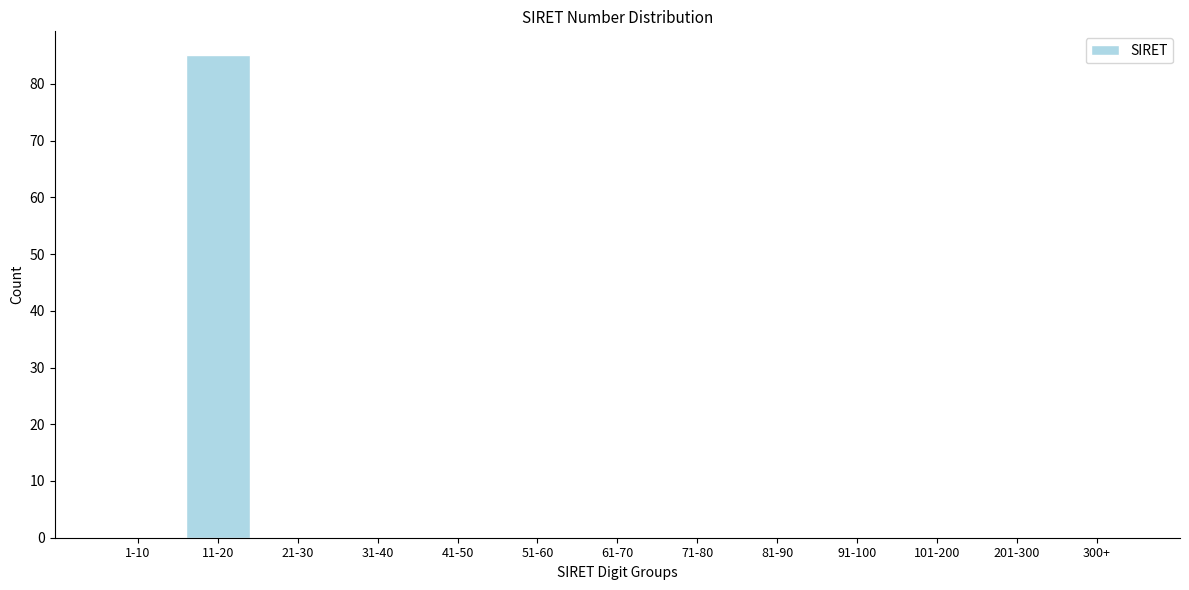

Reading right to left, transcribe all the data shown in this chart.

300+=0	201-300=0	101-200=0	91-100=0	81-90=0	71-80=0	61-70=0	51-60=0	41-50=0	31-40=0	21-30=0	11-20=85	1-10=0